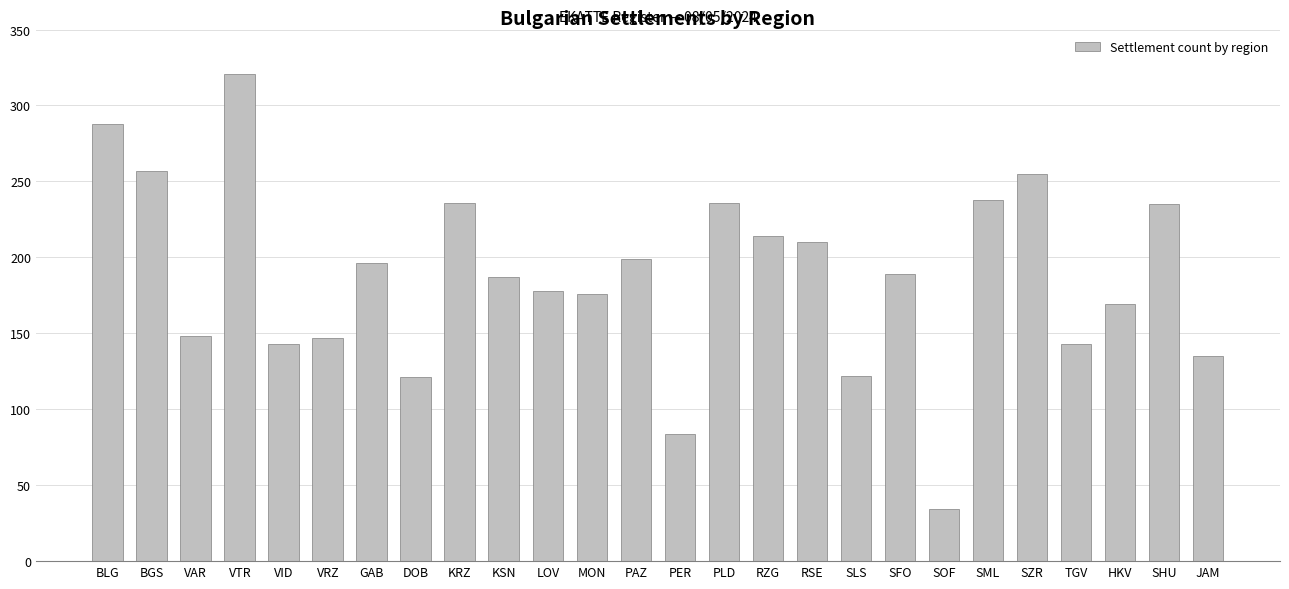

What is the smallest value displayed?

34